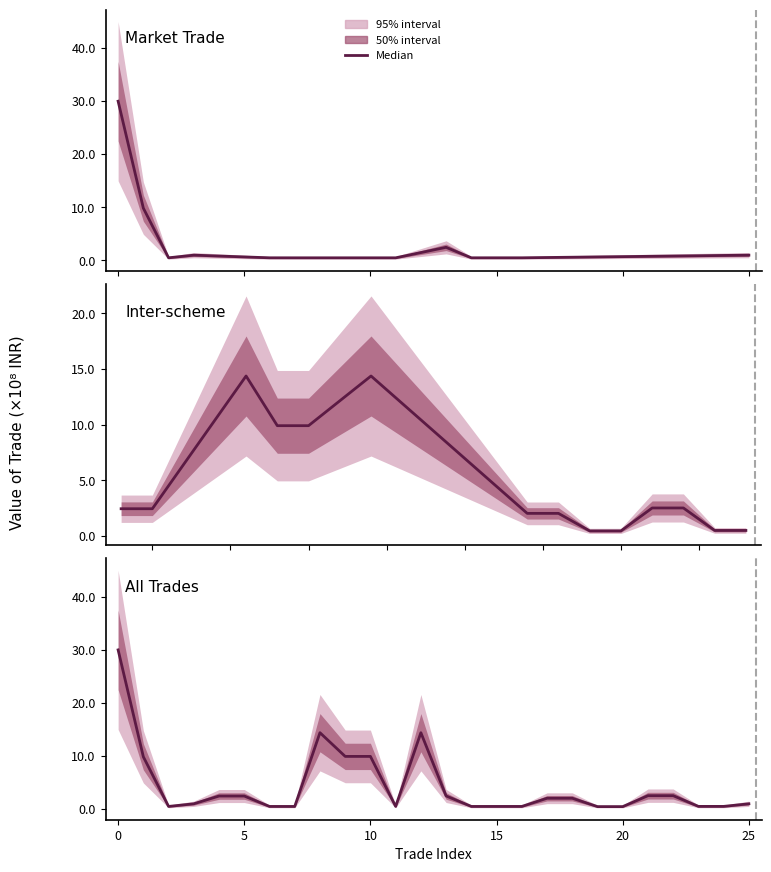

The chart shows a value of 1.6 at 21. True or false?

False